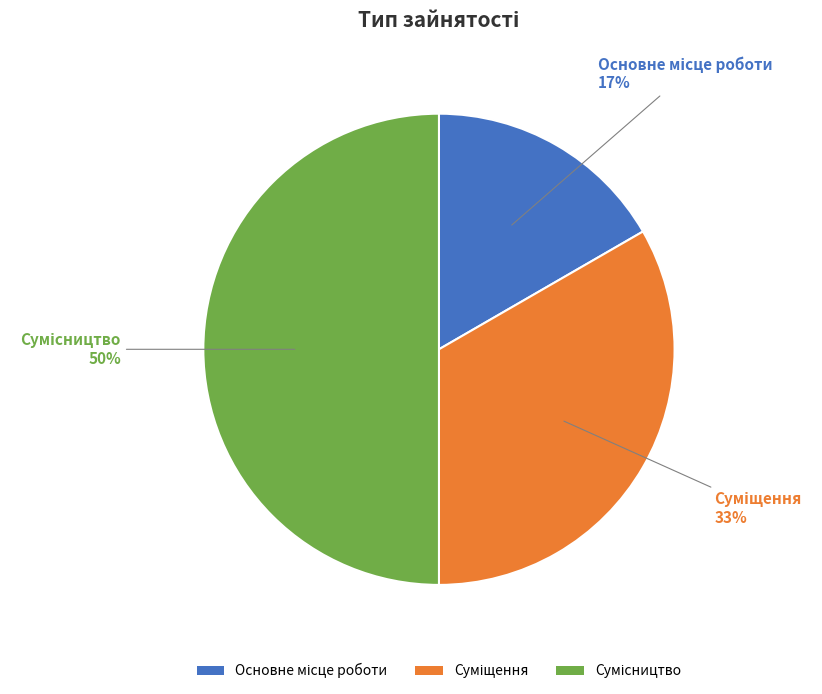

To the nearest percent, what is the difference between the largest and smallest slice percentages?

33%